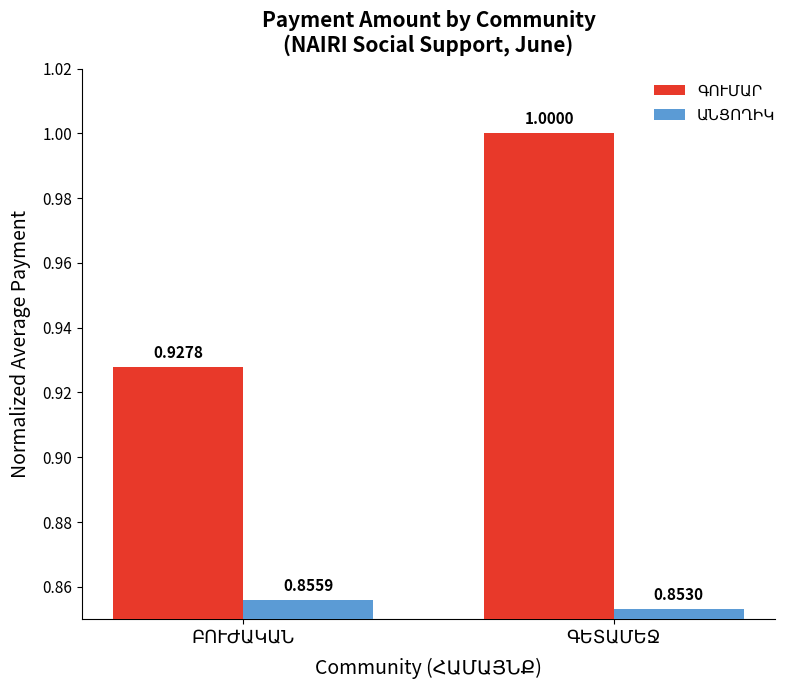

Which category has the lowest value in the ԳՈՒՄԱՐ series?

ԲՈՒԺԱԿԱՆ